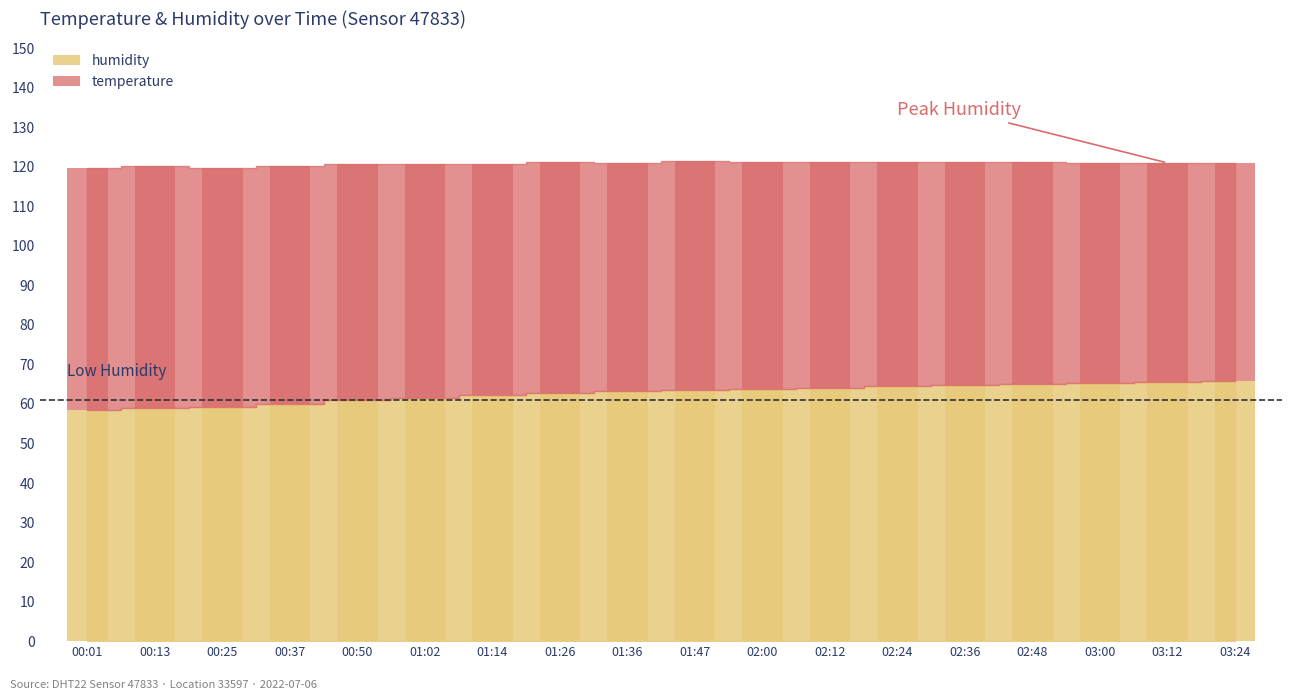

Which series has the widest spread of values?

humidity